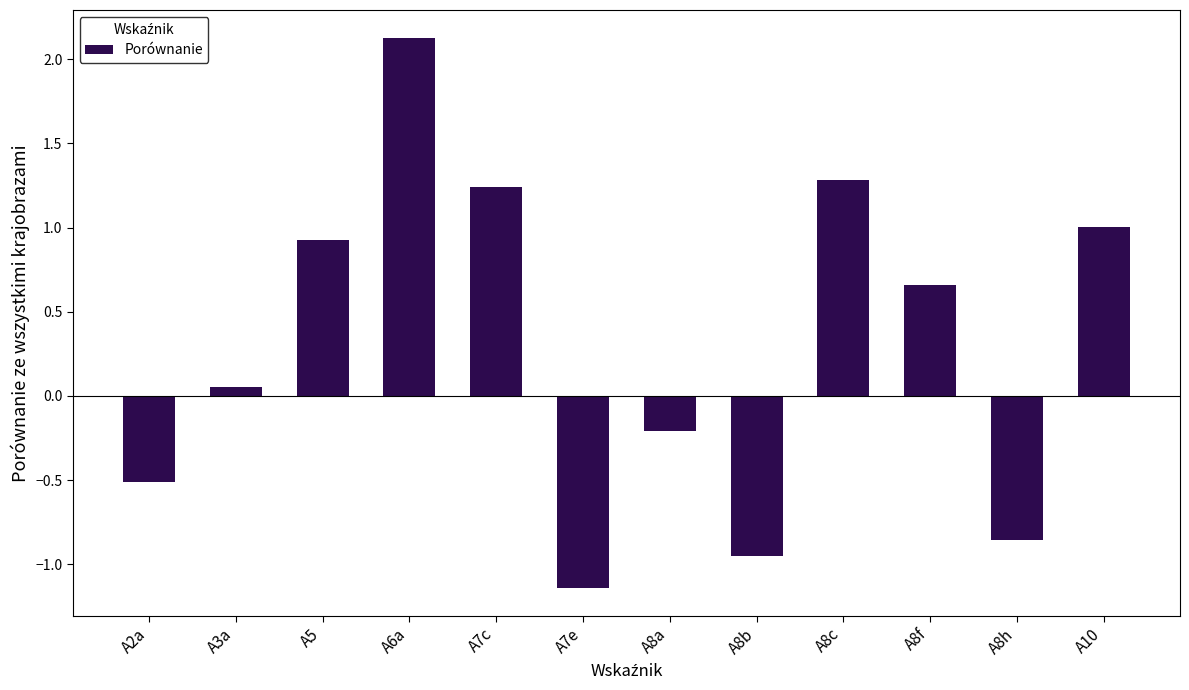

What is the difference between the second highest and minimum values?

2.4